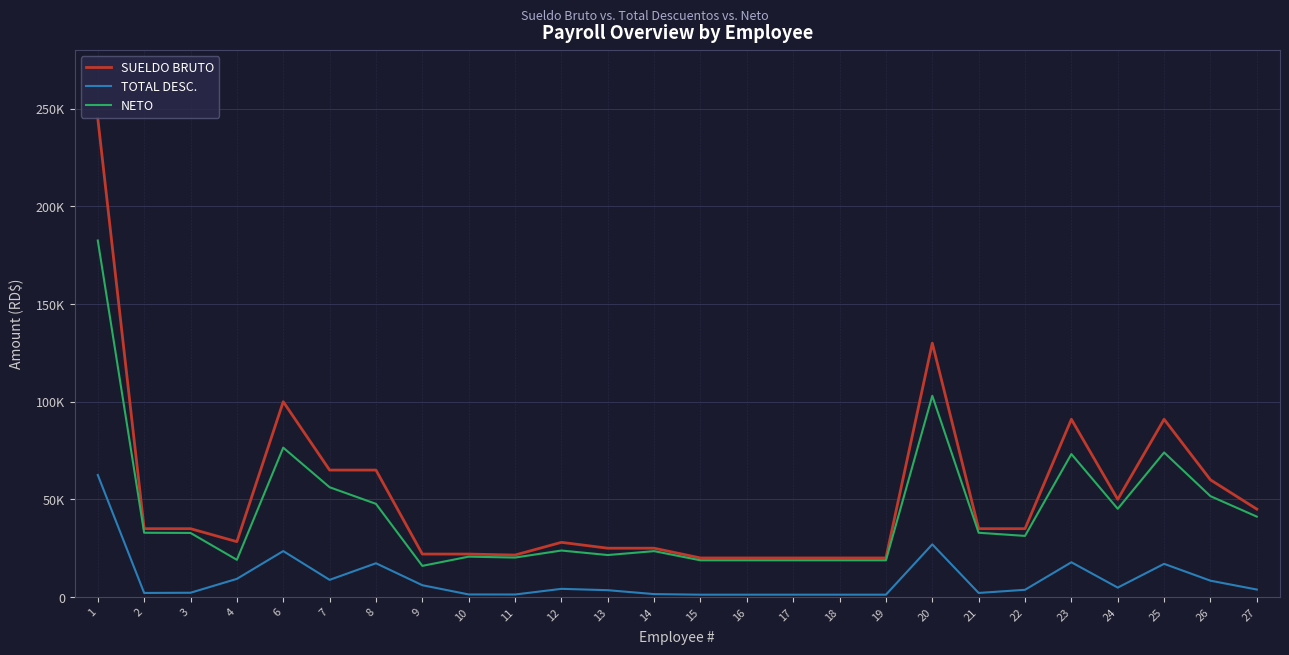

True or false: SUELDO BRUTO and TOTAL DESC. intersect in this chart.

False